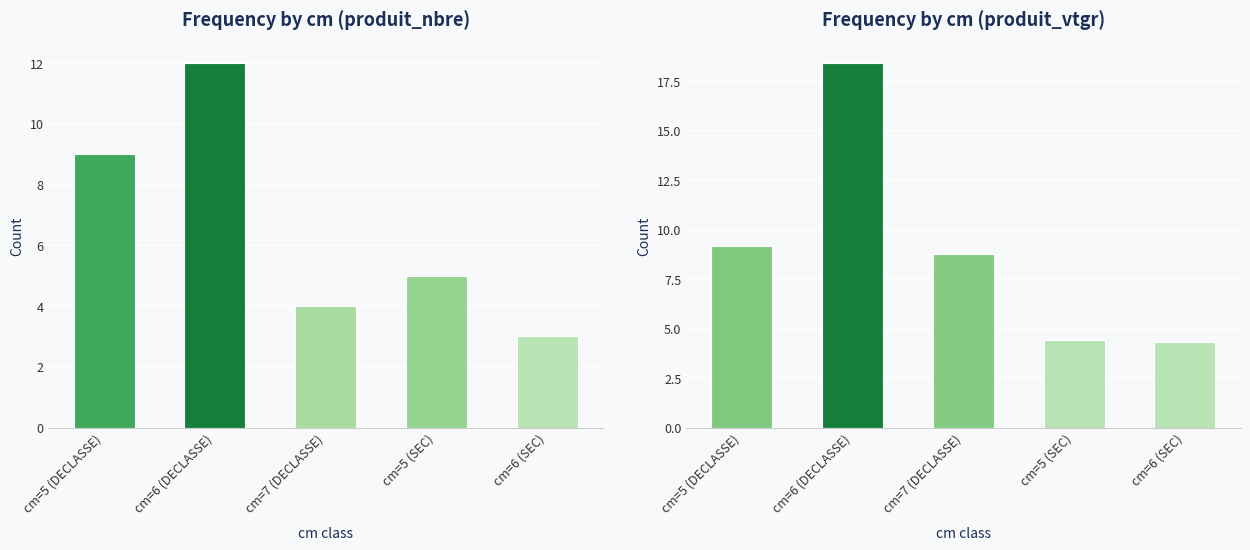

Between cm=6 (DECLASSE) and cm=7 (DECLASSE), which series saw the biggest shift?

produit_vtgr